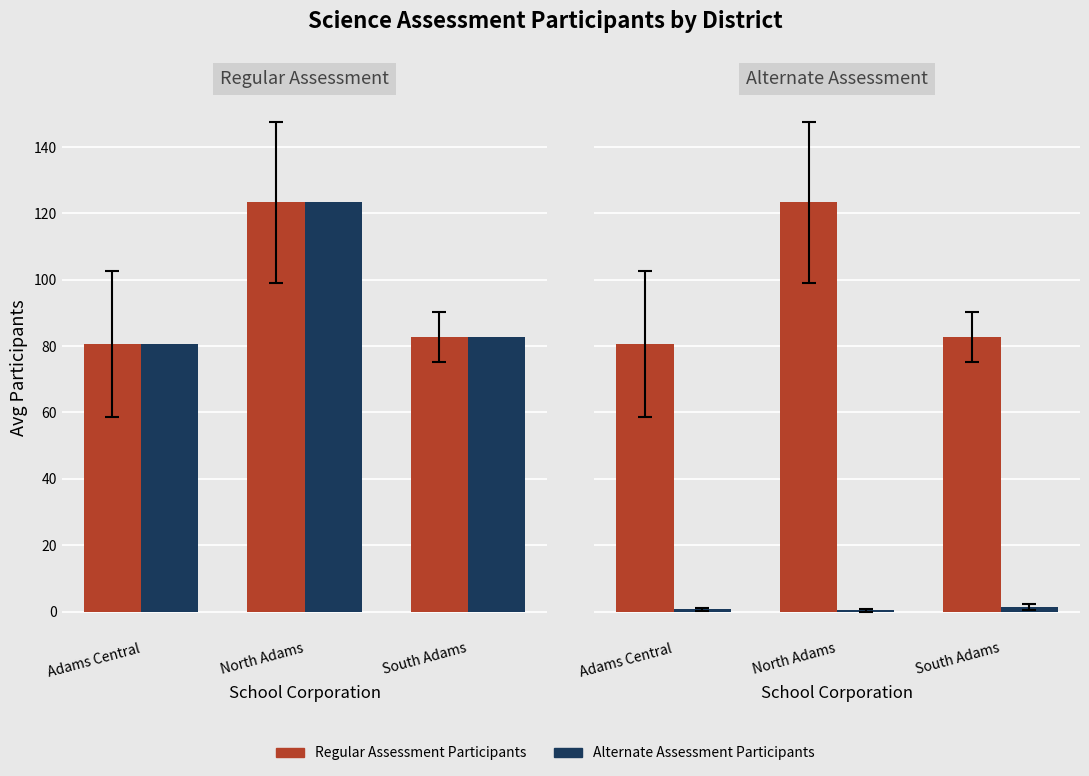

What are all the series names shown in the legend?

Regular Assessment Participants, Alternate Assessment Participants